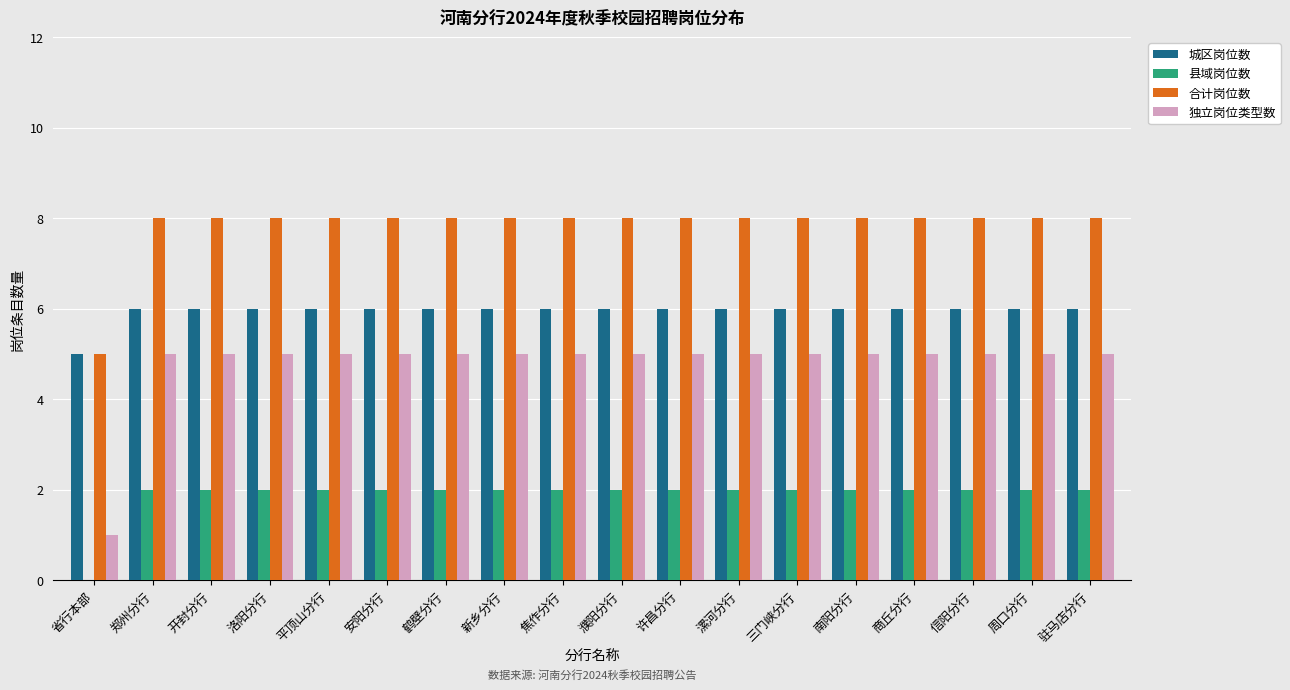

What is the total value across all series at 濮阳分行?

21